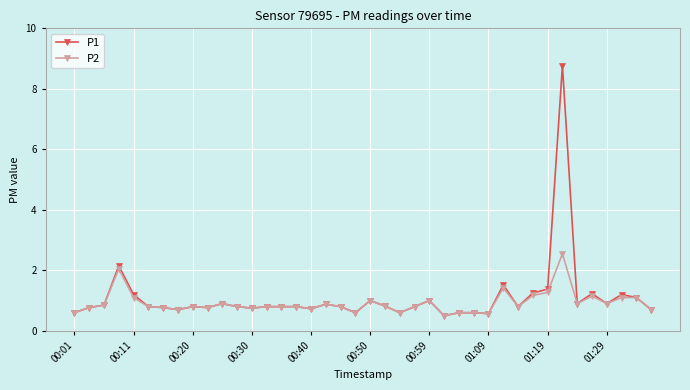

Does the chart have visible grid lines?

Yes